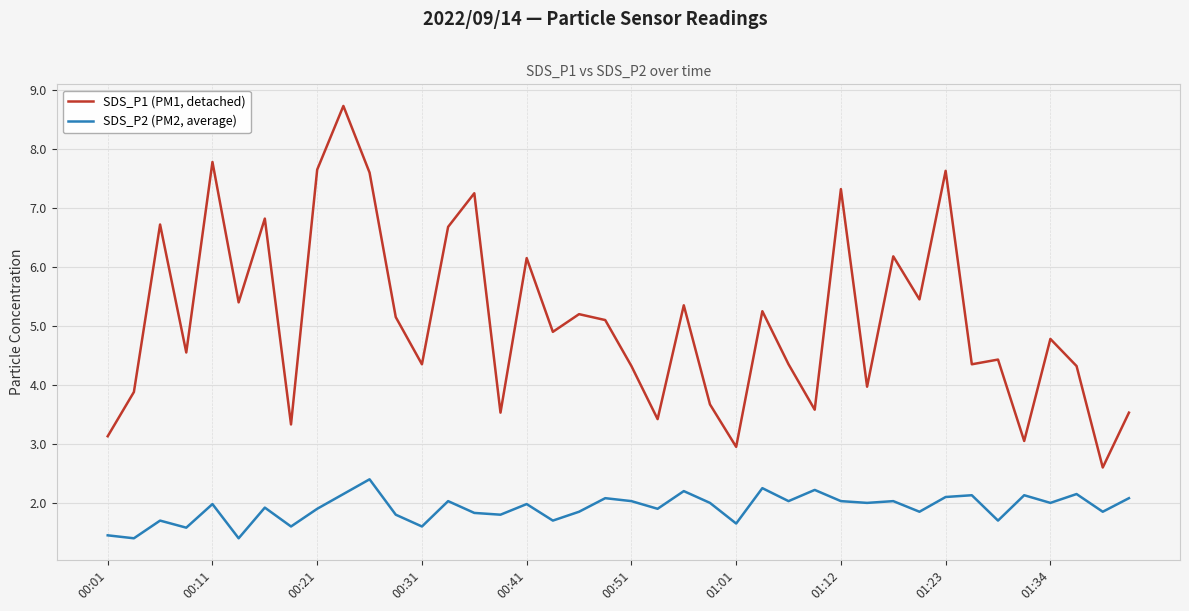

What is the minimum value for SDS_P2 (PM2, average)?

1.4